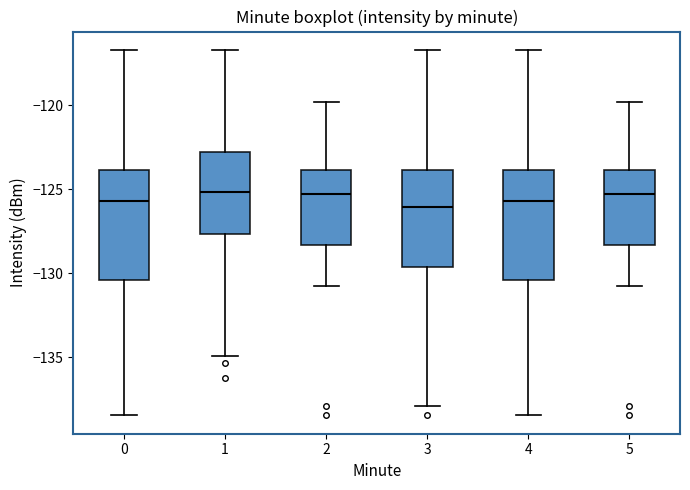

Reading left to right, read every box against the y-axis: the position of its median line, the range the box covers, and the ends of its whiskers. The values are not printed on the chart, so give them approximately, as read against the axis.

0: median -125.5, box -130.5 to -124.0, whiskers -138.5 to -116.5
1: median -125.0, box -127.5 to -123.0, whiskers -135.0 to -116.5
2: median -125.5, box -128.5 to -124.0, whiskers -130.5 to -120.0
3: median -126.0, box -129.5 to -124.0, whiskers -138.0 to -116.5
4: median -125.5, box -130.5 to -124.0, whiskers -138.5 to -116.5
5: median -125.5, box -128.5 to -124.0, whiskers -130.5 to -120.0